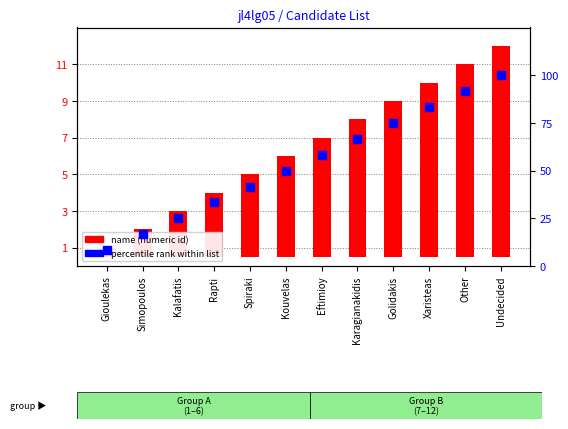

At how many categories does at least one series exceed 95?

1